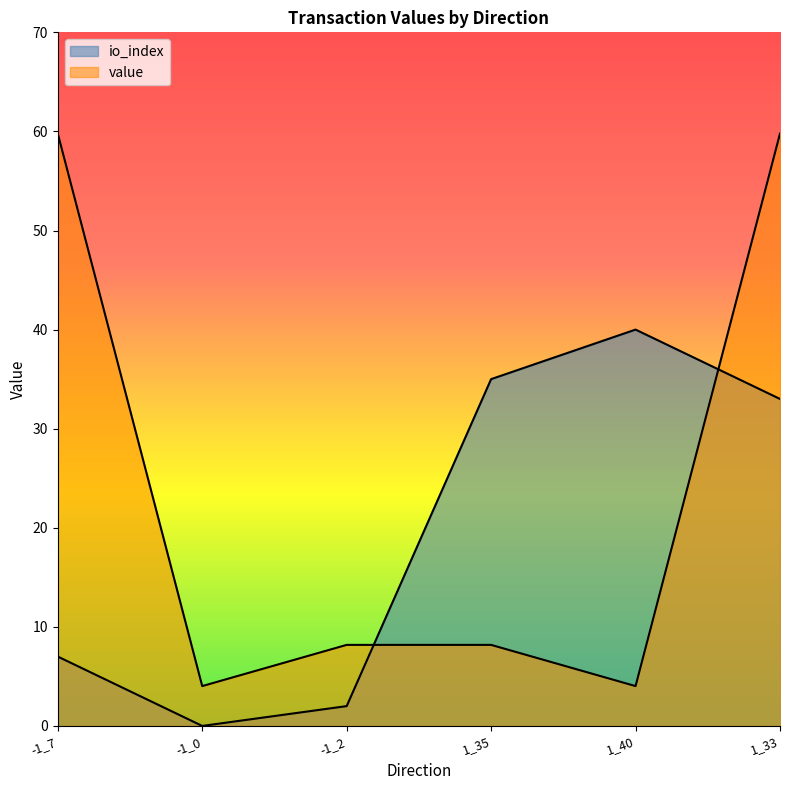

How many intersections are there between value and io_index?

2